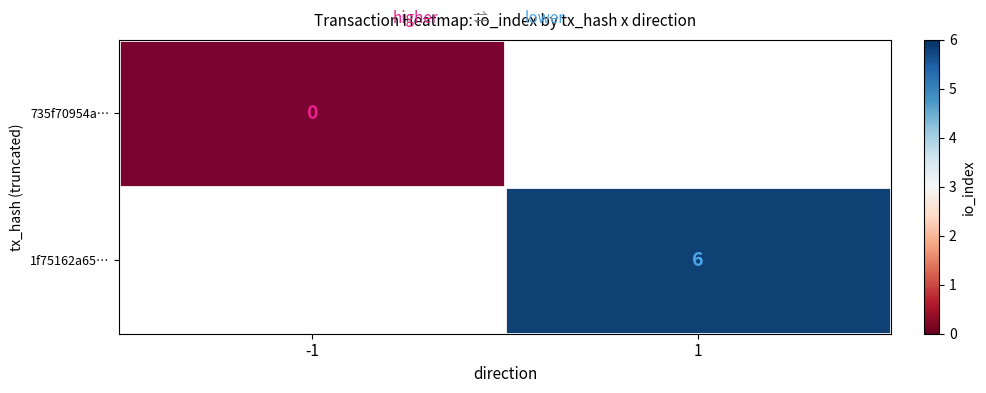

Is the value of 1f75162a65… at 1 greater than the value of 735f70954a… at -1?

Yes